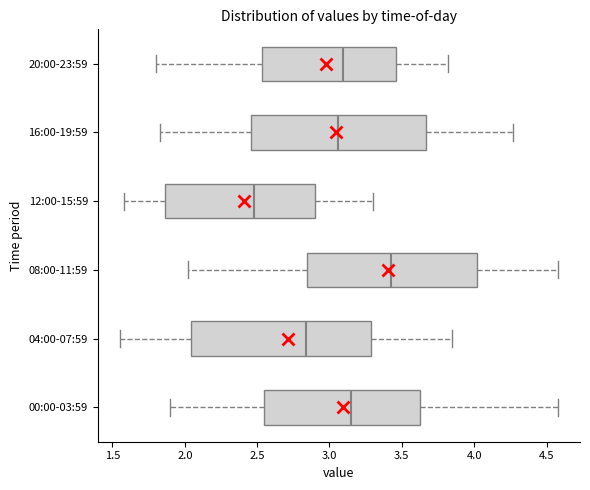

Reading bottom to top, read every box against the x-axis: the position of its median line, the range the box covers, and the ends of its whiskers. The values are not printed on the chart, so give them approximately, as read against the axis.

00:00-03:59: median 3.15, box 2.55 to 3.65, whiskers 1.90 to 4.60
04:00-07:59: median 2.85, box 2.05 to 3.30, whiskers 1.55 to 3.85
08:00-11:59: median 3.45, box 2.85 to 4.00, whiskers 2.00 to 4.60
12:00-15:59: median 2.50, box 1.85 to 2.90, whiskers 1.60 to 3.30
16:00-19:59: median 3.05, box 2.45 to 3.65, whiskers 1.85 to 4.25
20:00-23:59: median 3.10, box 2.55 to 3.45, whiskers 1.80 to 3.80